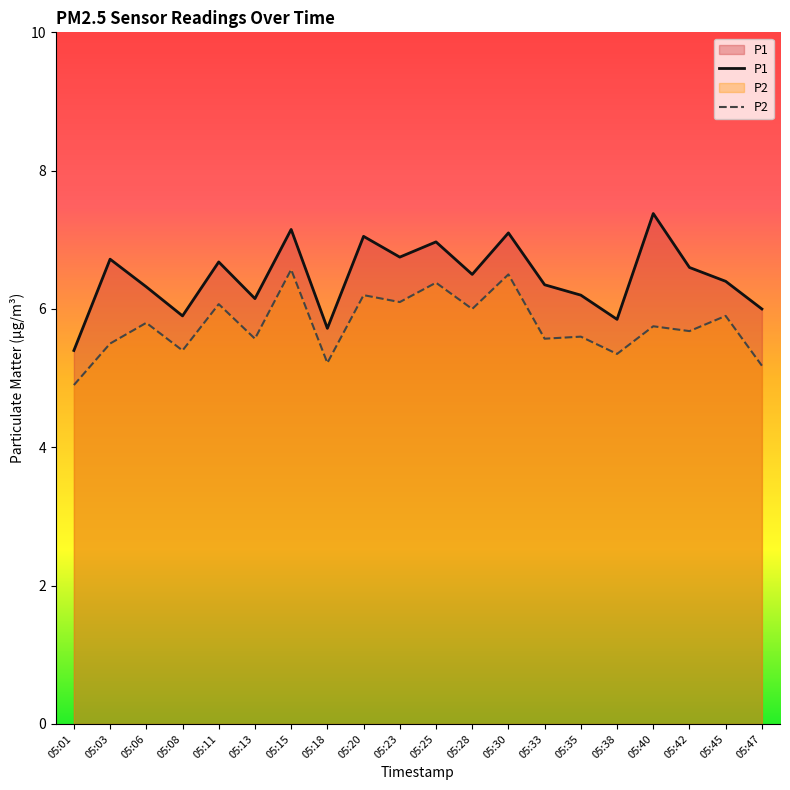

What are all the series names shown in the legend?

P1, P2